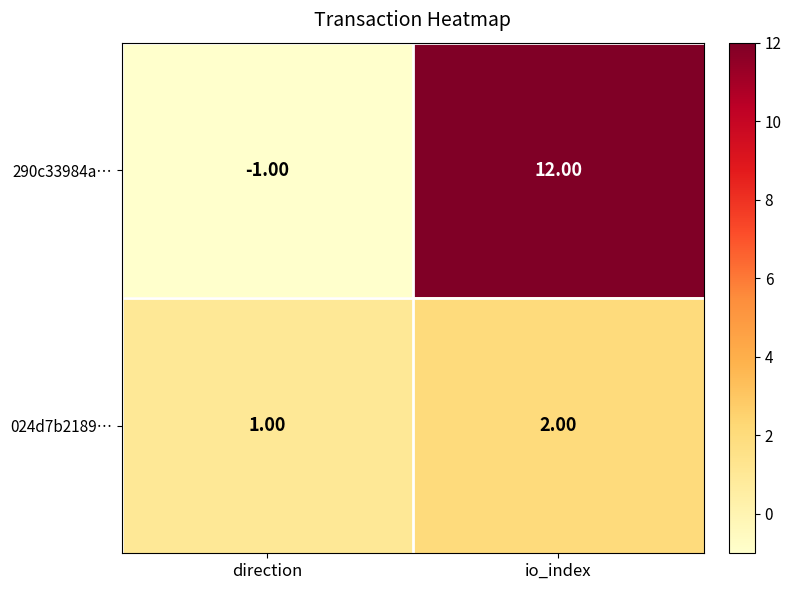

List the series in order of their peak value, highest first.

290c33984a…, 024d7b2189…